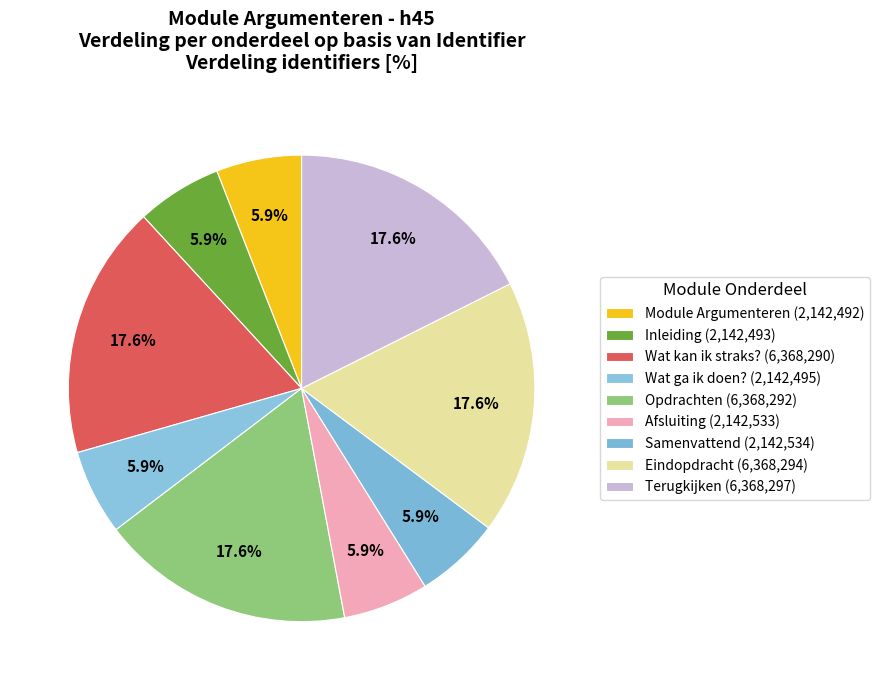

Is it true that Opdrachten is 7% of the pie?

False